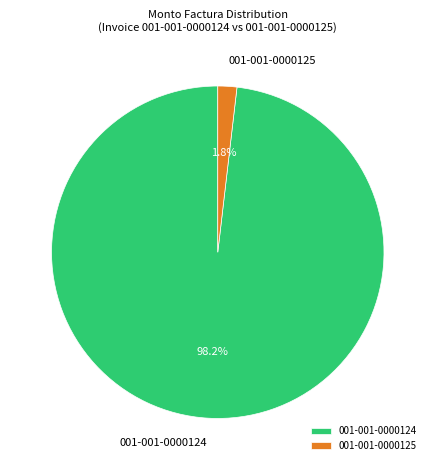

To the nearest percent, what portion does 001-001-0000124 represent?

98%